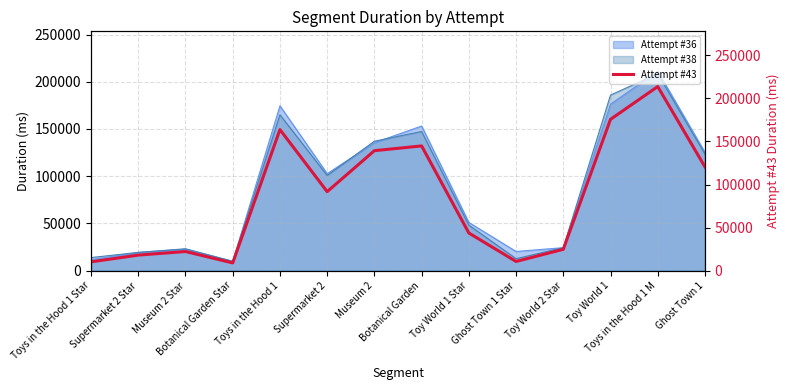

Where is the first local maximum?

Museum 2 Star